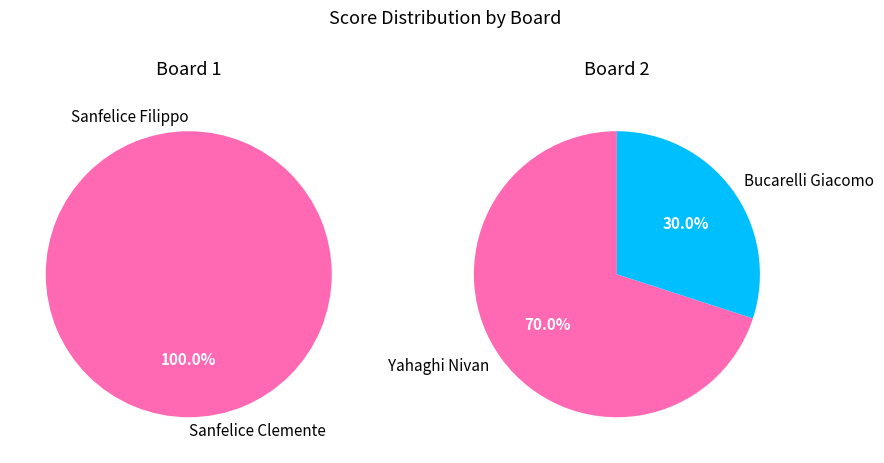

The Board 2 slice represents 93% of the pie. True or false?

False